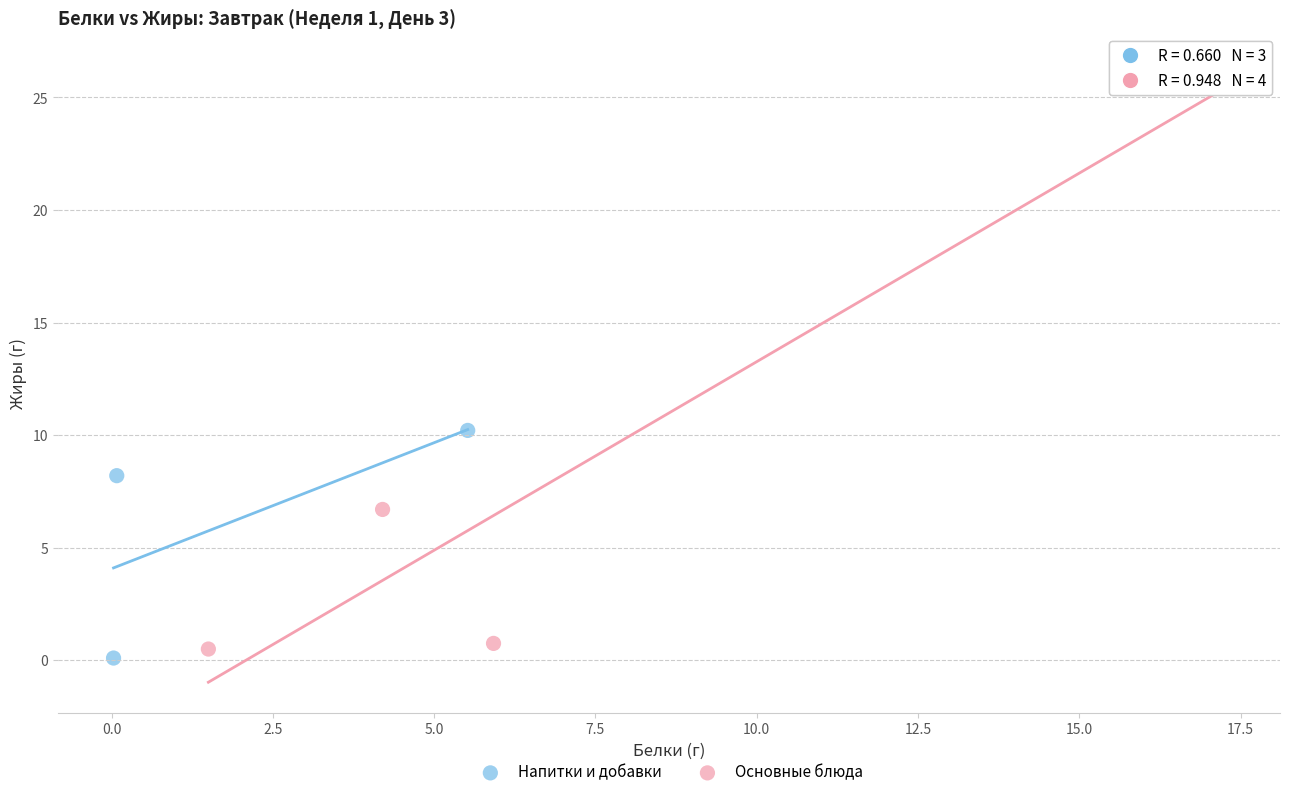

Which series contains the highest Y value?

Основные блюда